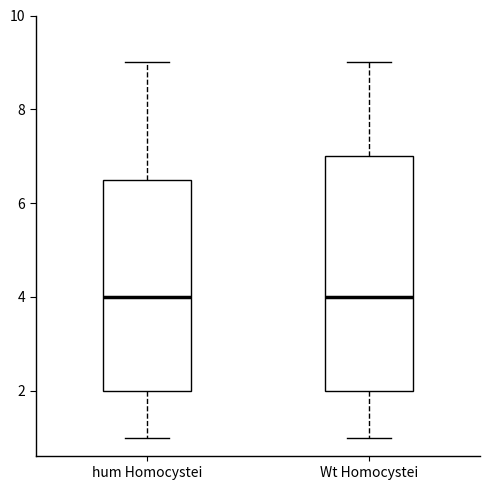

Where does the lower whisker of the box for Wt Homocystei end on the y-axis? The values are not printed on the chart, so give them approximately, as read against the axis.

1.0